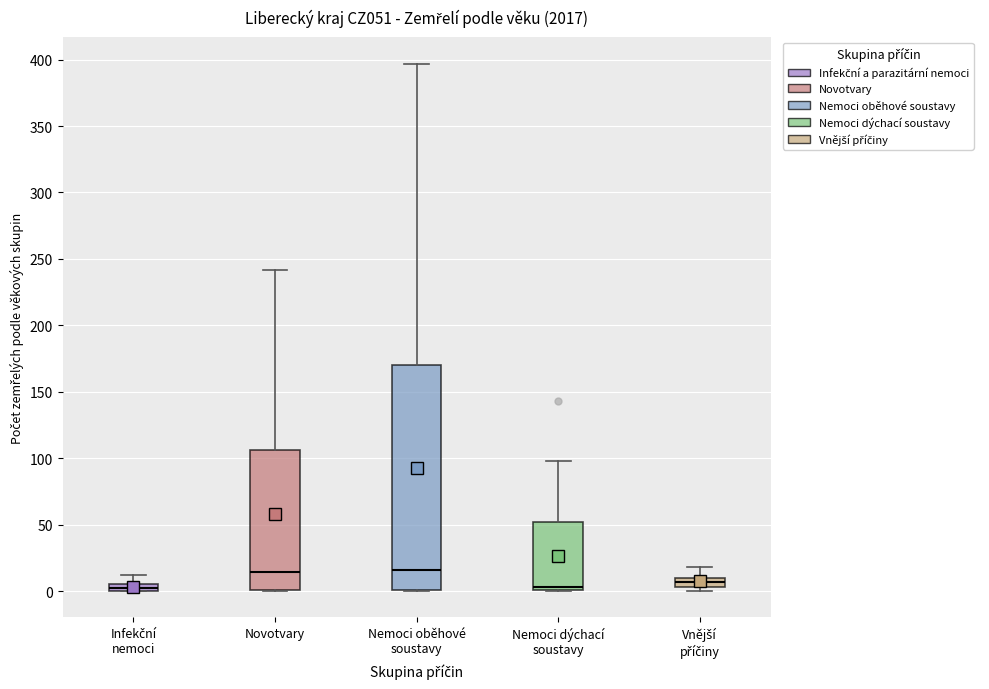

Comparing the boxes themselves (not the whiskers), which one is the tallest?

Nemoci oběhové soustavy